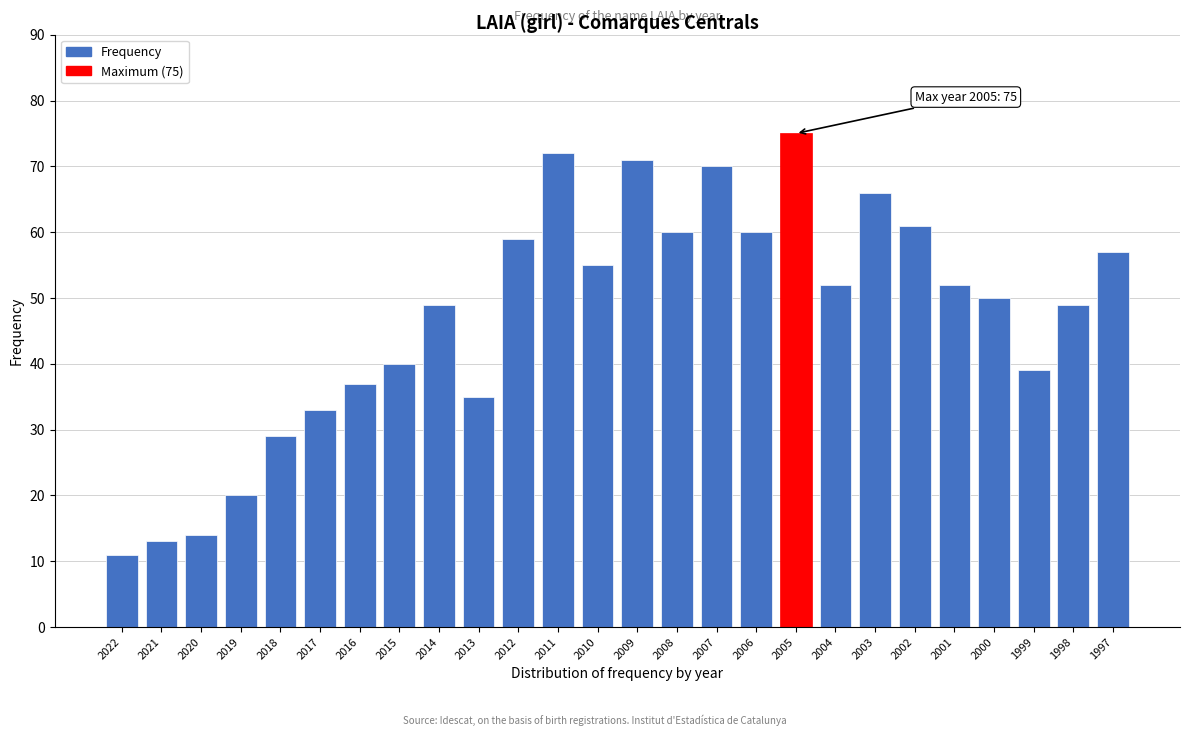

Reading left to right, extract all data points from this chart.

2022=11	2021=13	2020=14	2019=20	2018=29	2017=33	2016=37	2015=40	2014=49	2013=35	2012=59	2011=72	2010=55	2009=71	2008=60	2007=70	2006=60	2005=75	2004=52	2003=66	2002=61	2001=52	2000=50	1999=39	1998=49	1997=57